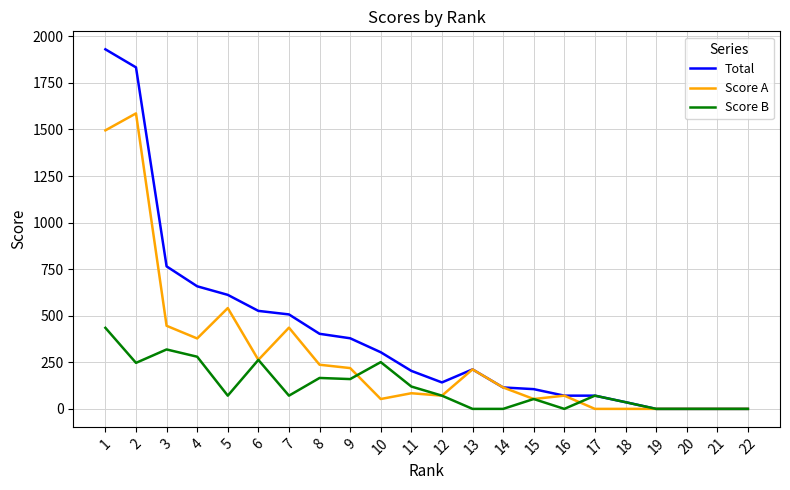

How many lines are shown in the chart?

3